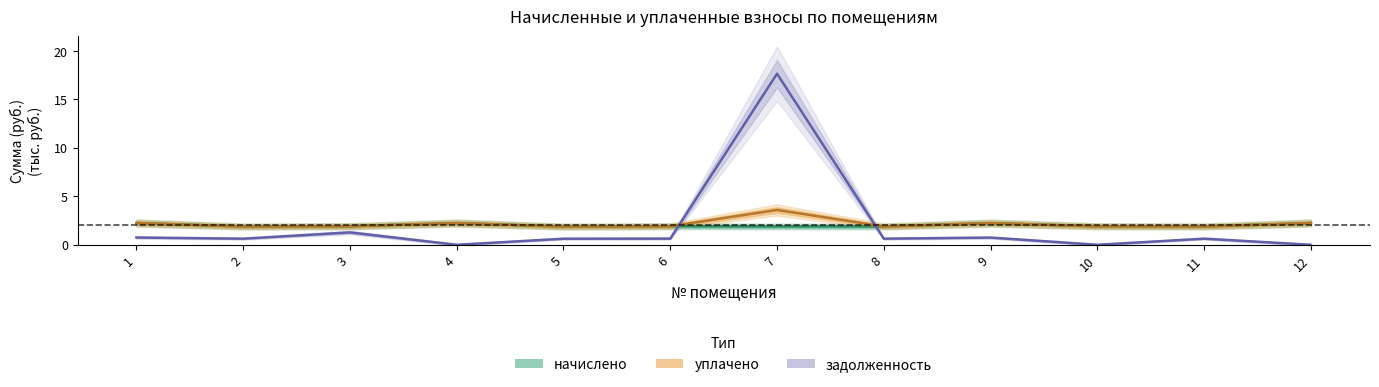

List the labels in order of задолженность value, smallest first.

4, 10, 12, 5, 2, 8, 11, 6, 9, 1, 3, 7